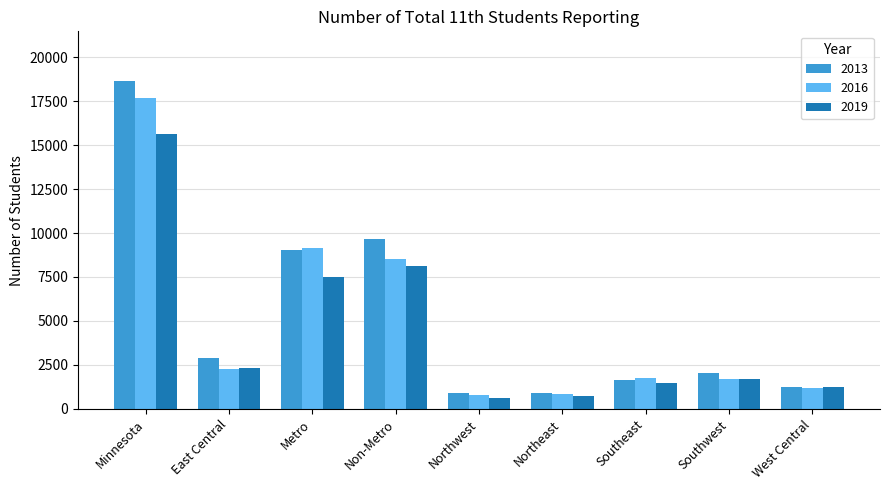

How many groups of bars are there?

9